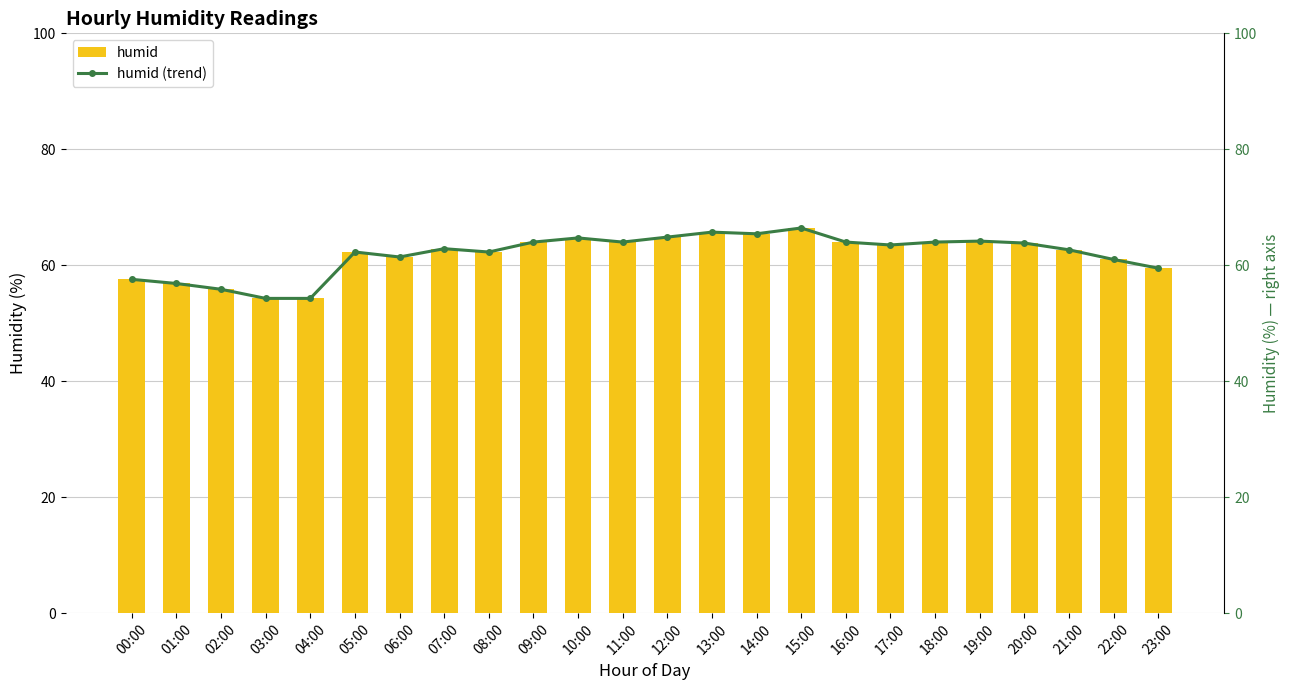

Reading left to right, transcribe all the data shown in this chart.

humid: 57.6	56.9	55.9	54.3	54.3	62.3	61.4	62.9	62.3	64.0	64.7	64.0	64.9	65.7	65.4	66.4	64.0	63.5	64.0	64.2	63.8	62.7	61.0	59.5
humid (trend): 57.6	56.9	55.9	54.3	54.3	62.3	61.4	62.9	62.3	64.0	64.7	64.0	64.9	65.7	65.4	66.4	64.0	63.5	64.0	64.2	63.8	62.7	61.0	59.5